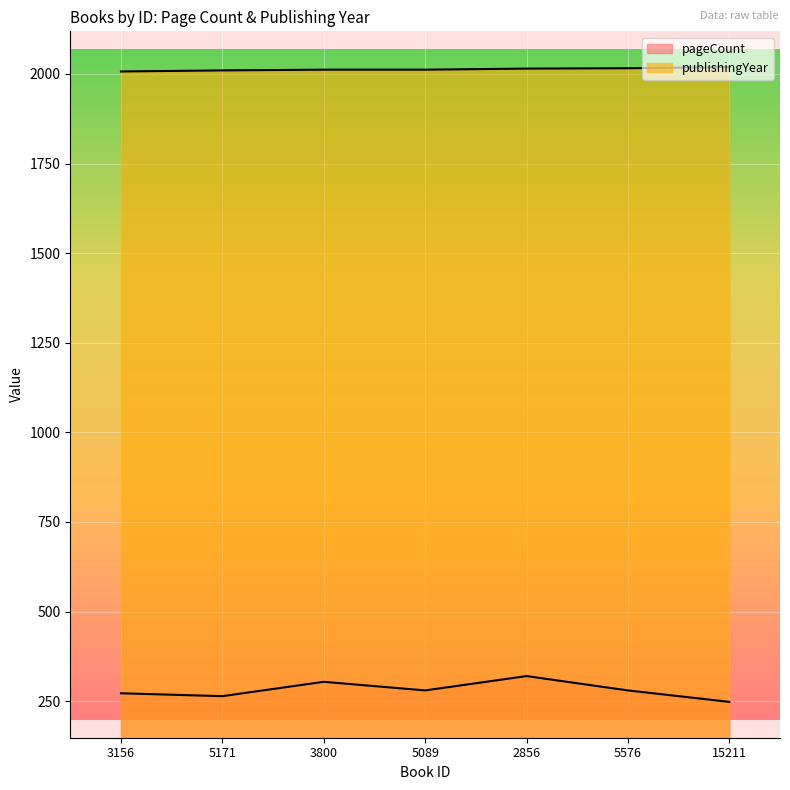

What is the sum of the pageCount values at 3800 and 5171?

568